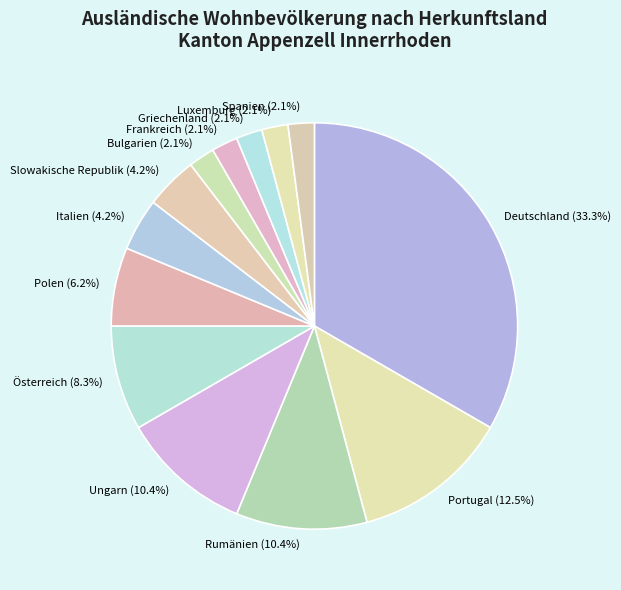

Do Polen and Bulgarien together represent more than half of the pie?

No